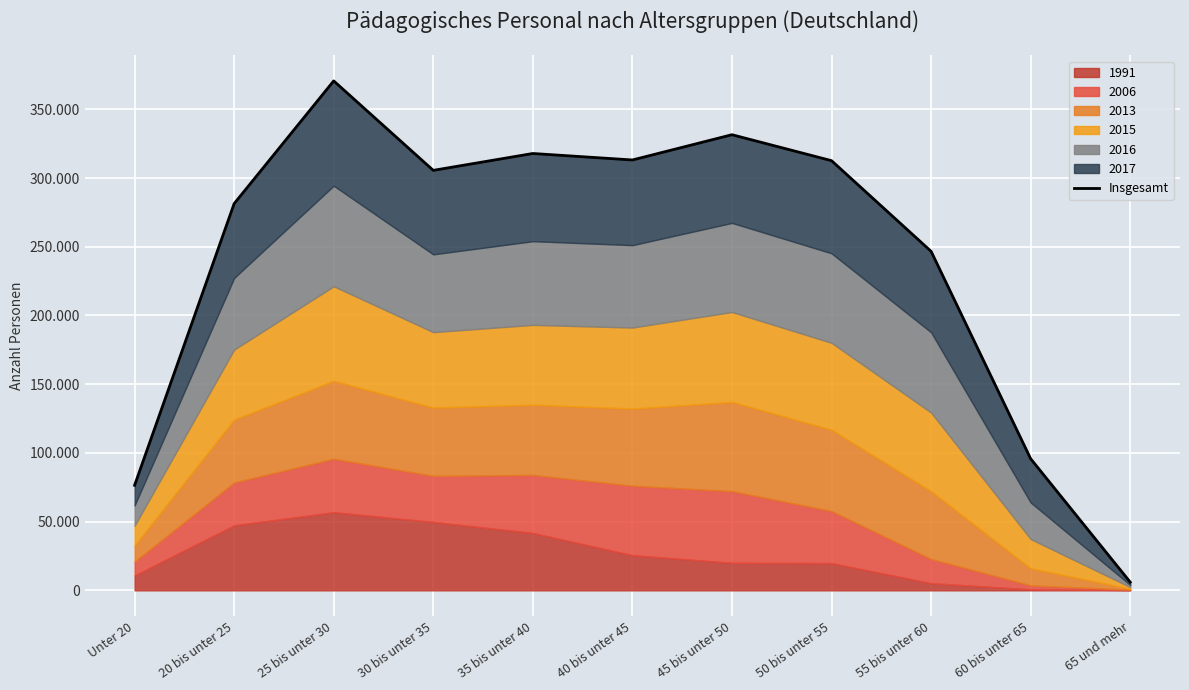

What is the sum of all values?

2657914